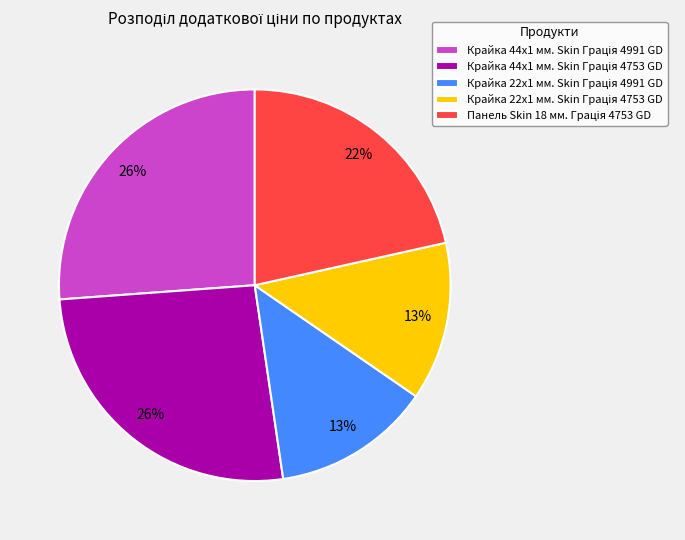

To the nearest percent, what is the difference between the largest and smallest slice percentages?

13%